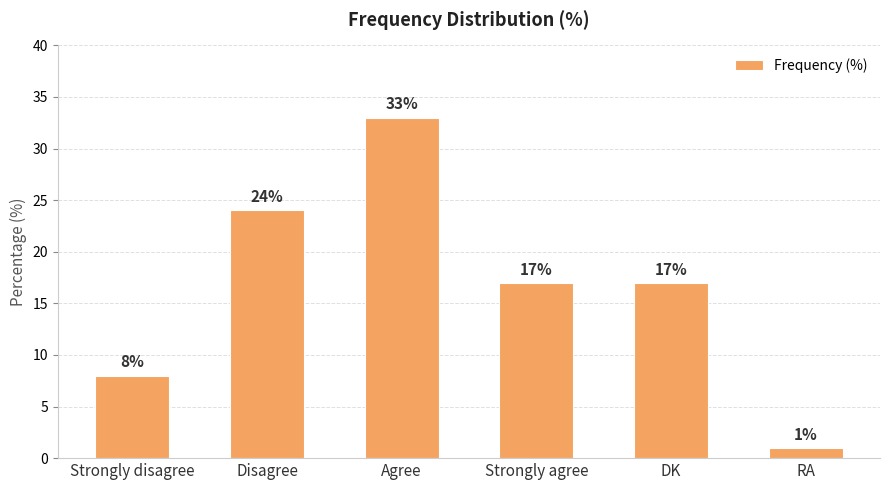

Does the chart contain stacked bars?

No